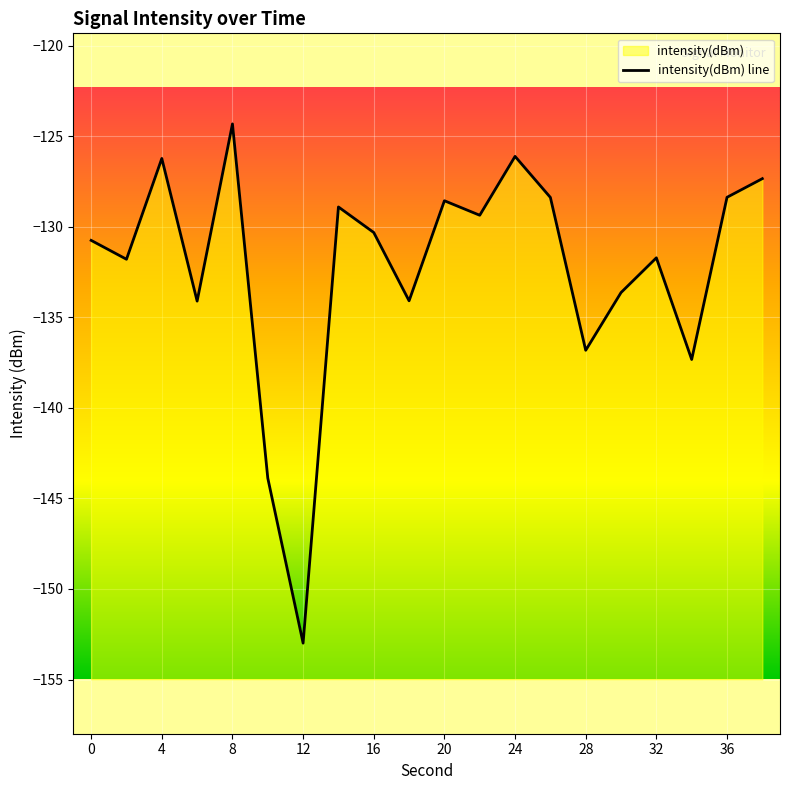

How many points are lower than both their immediate neighbors (excluding endpoints)?

7